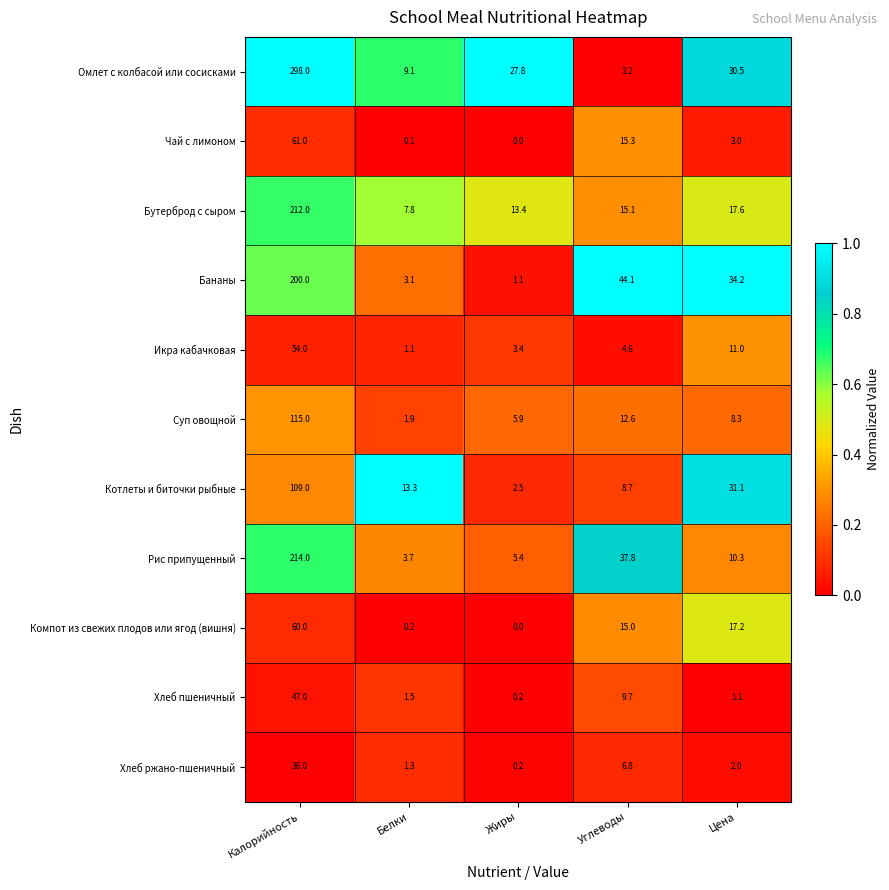

What is the difference between the second highest and minimum values in the Хлеб пшеничный series?

9.5